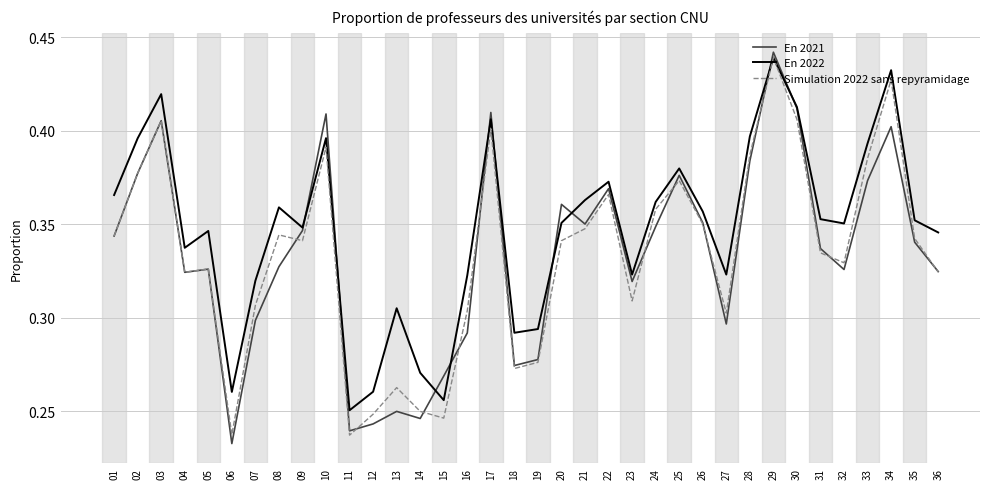

True or false: En 2022 and En 2021 cross at least once.

True